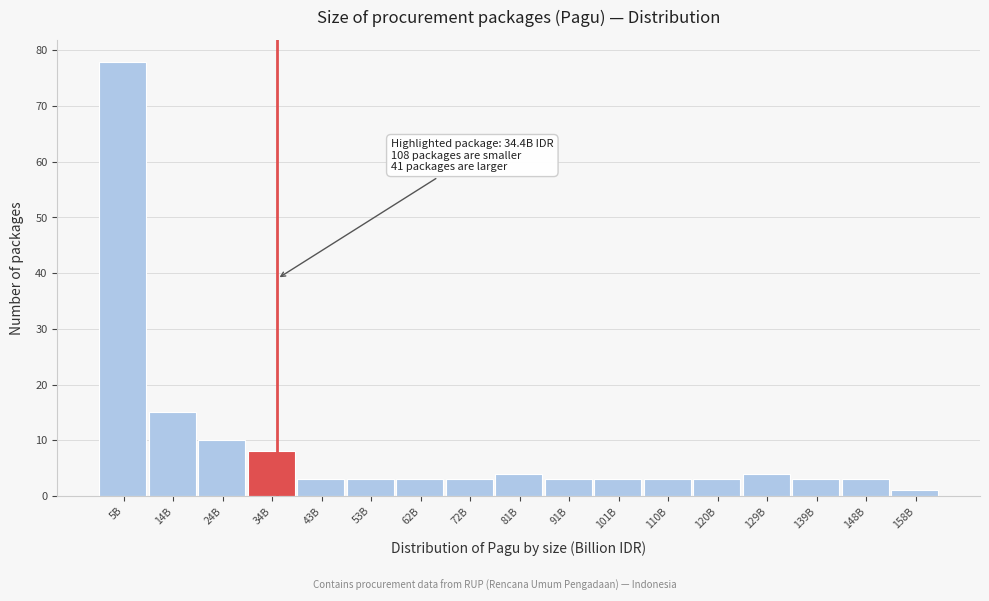

Reading right to left, list all the values displayed in this chart.

1	3	3	4	3	3	3	3	4	3	3	3	3	8	10	15	78